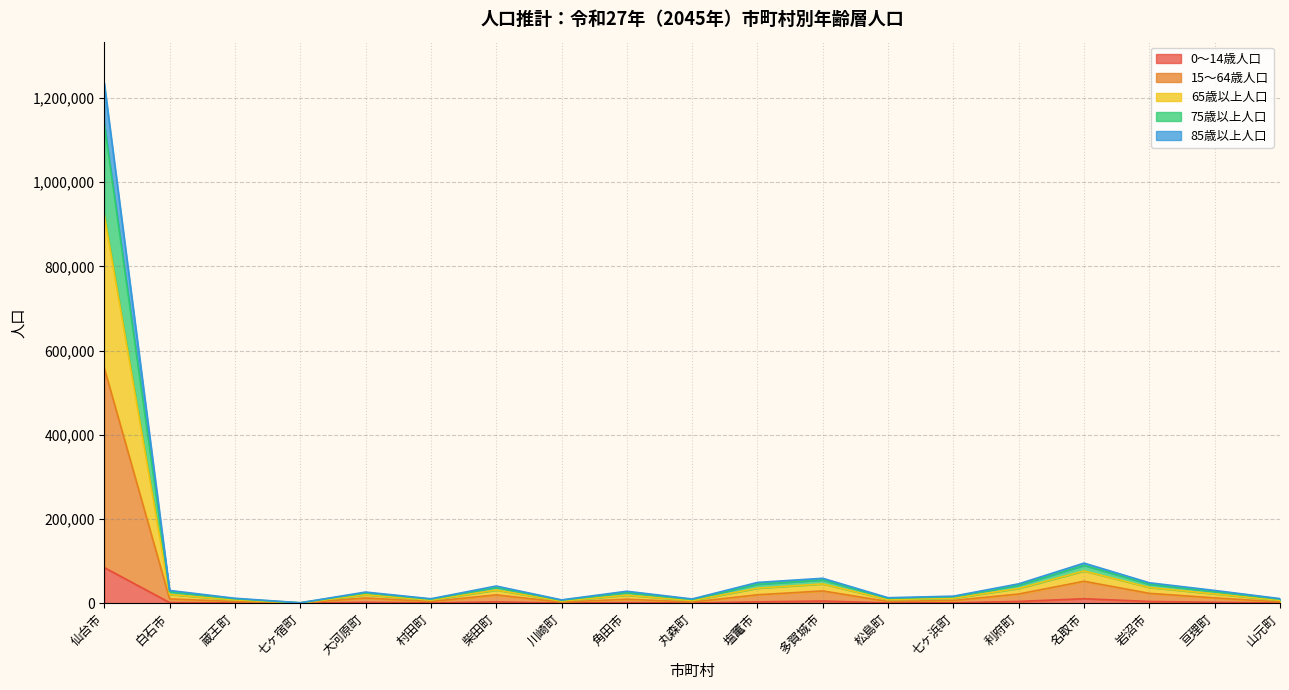

Which category has the lowest value in the 15～64歳人口 series?

七ヶ宿町